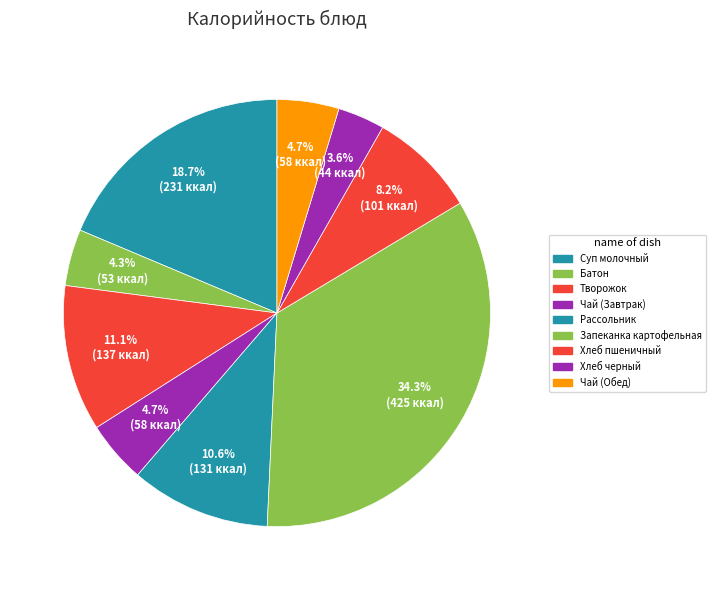

Approximately how many times larger is the value at Хлеб черный compared to Творожок?

0.3